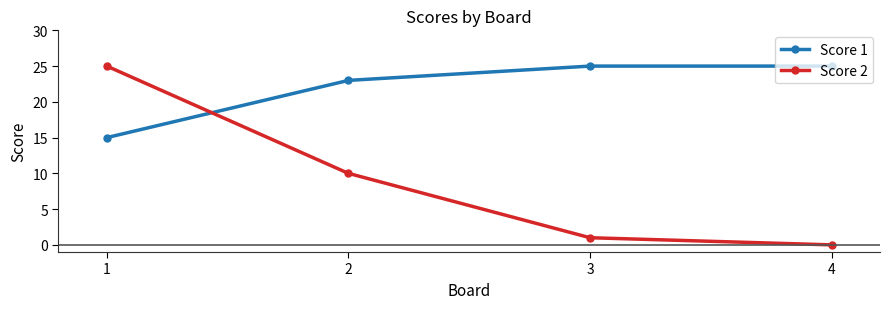

Is this an area chart (filled region under the line)?

No